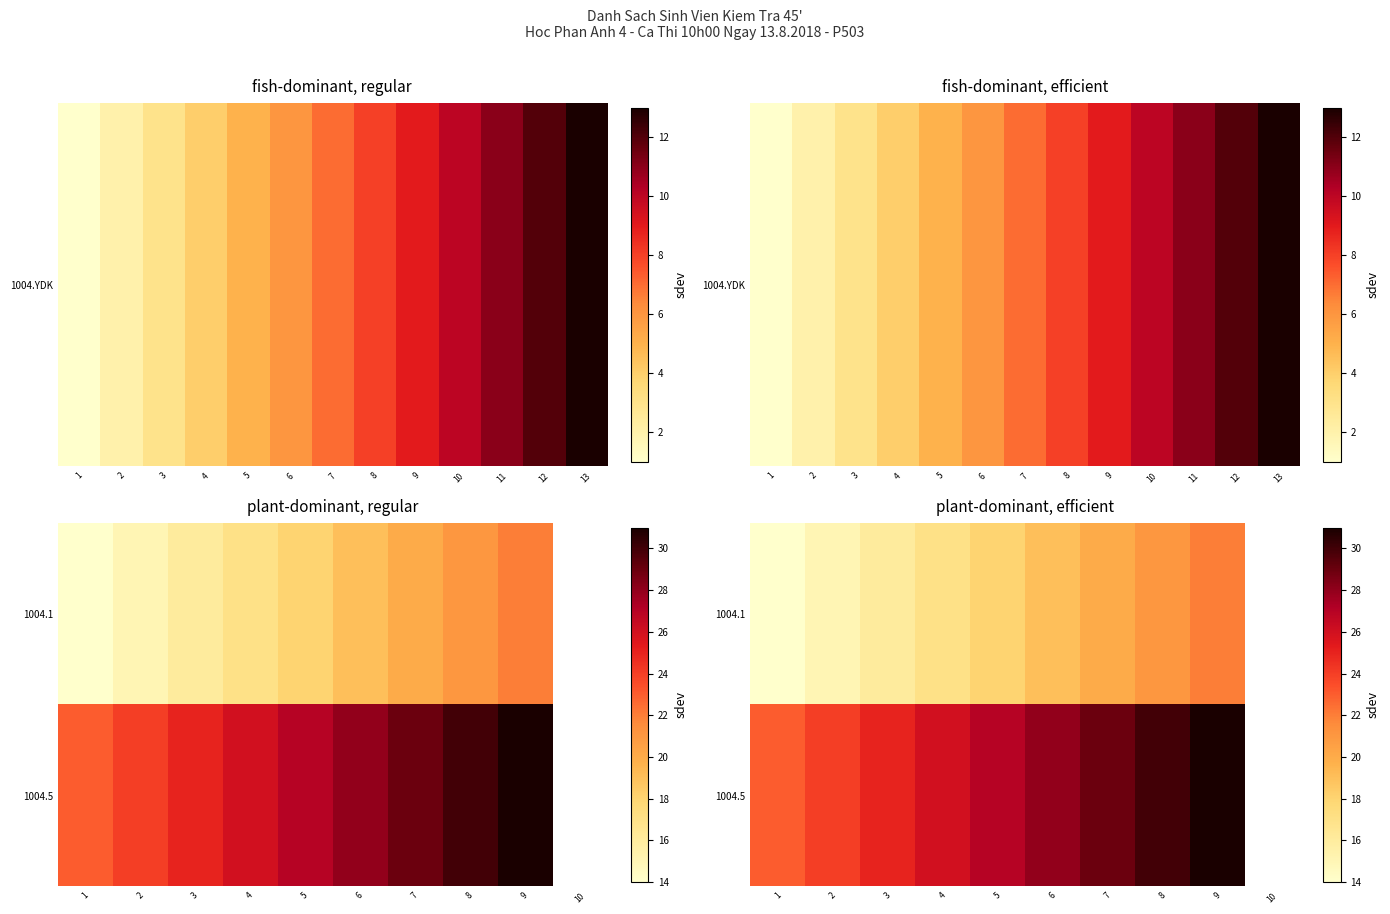

At which label does 1004.1 first exceed 19?

7